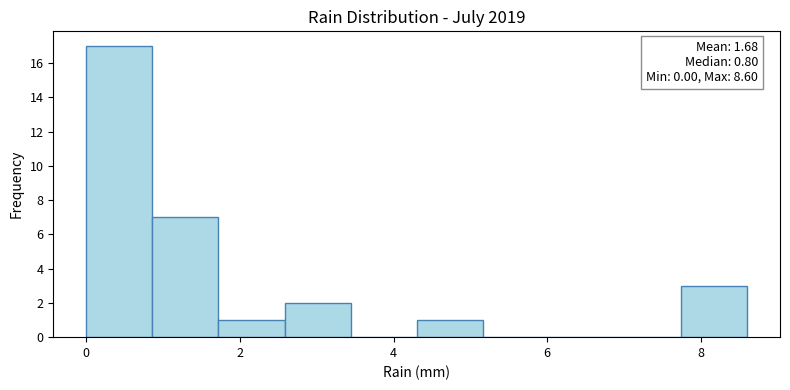

Over which range of the x-axis is the bar tallest?

0.00 to 0.86